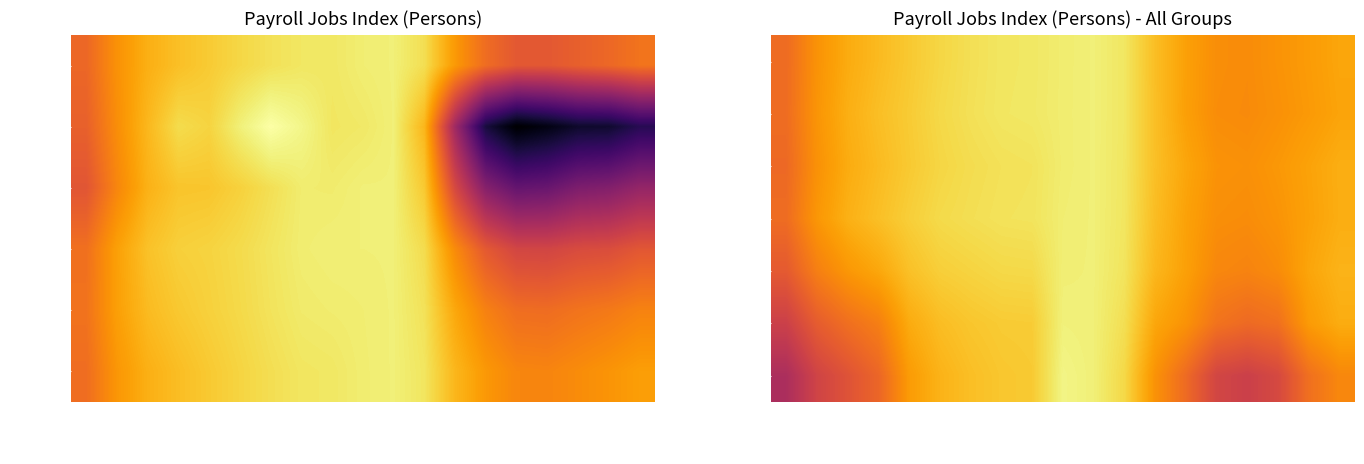

What is the smallest value displayed?

87.7